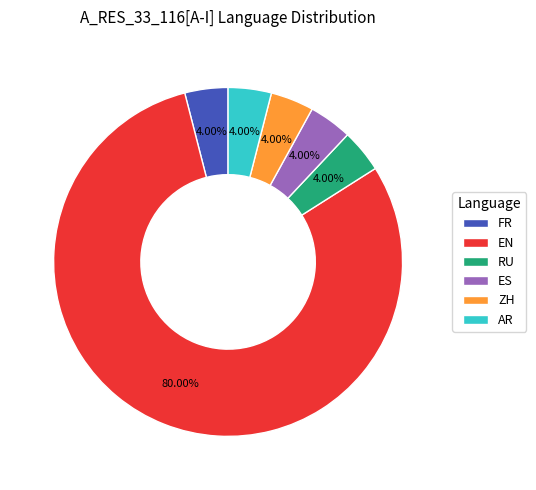

Approximately how many times larger is the value at EN compared to AR?

20.0